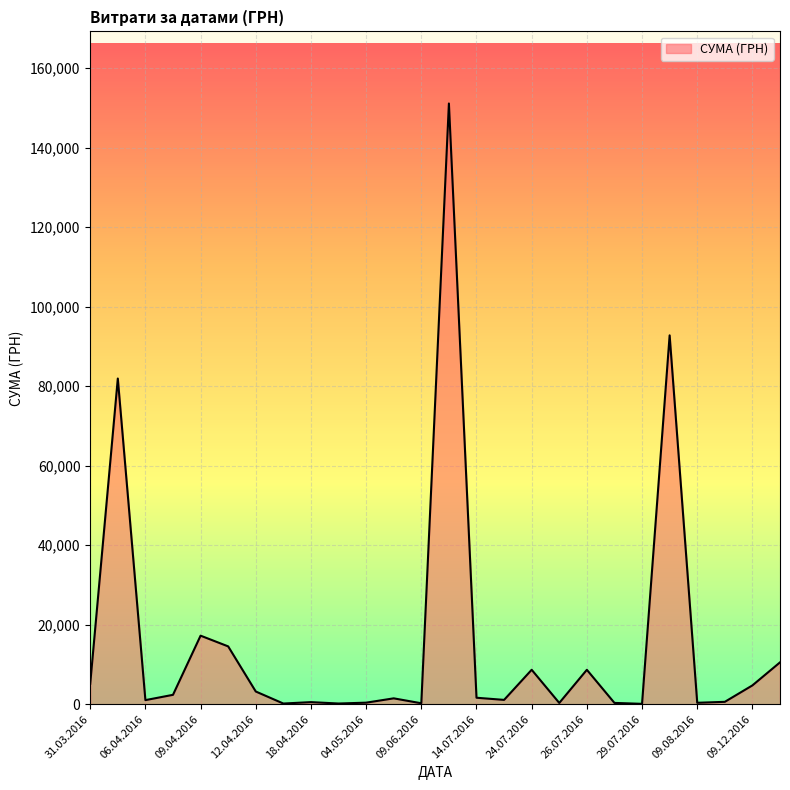

What is the greatest value displayed?

151115.9